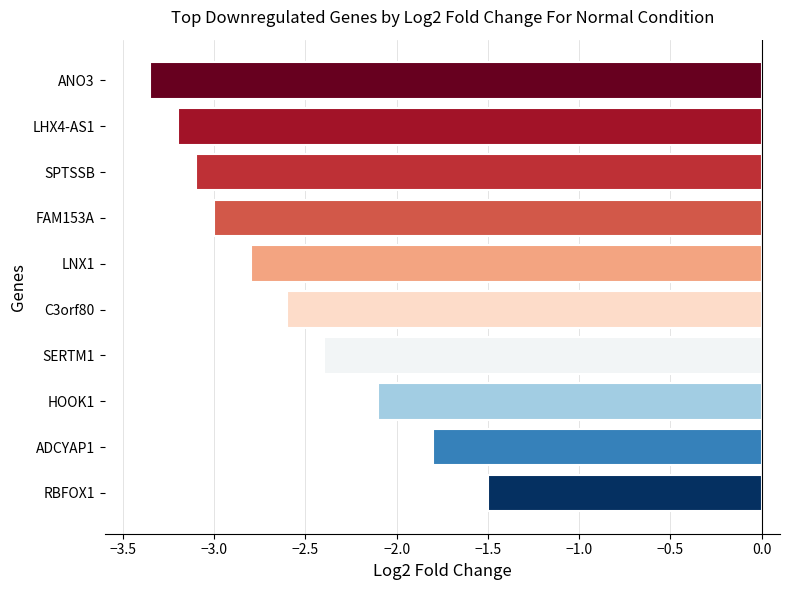

What is the difference between the values at SERTM1 and LNX1?

0.4